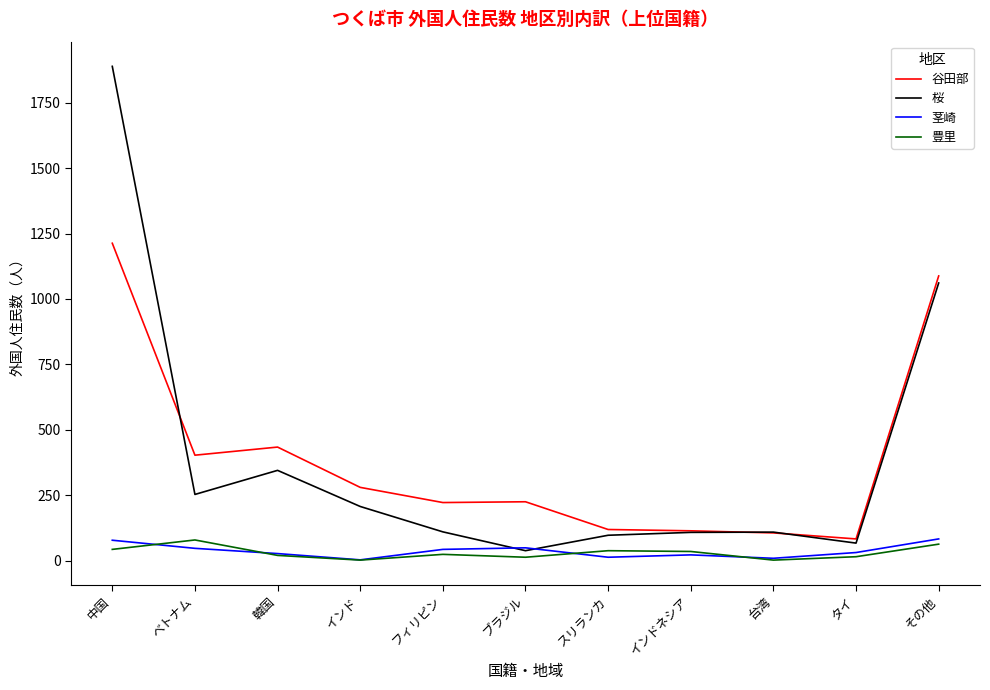

Which series has the largest range (max minus min)?

桜